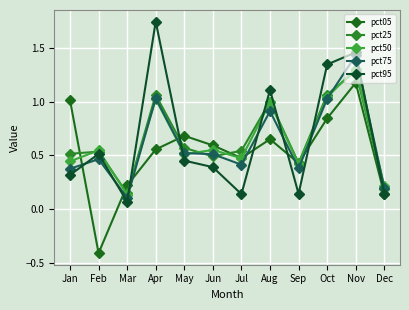

After their last crossing, which series has the higher values: pct95 or pct05?

pct95